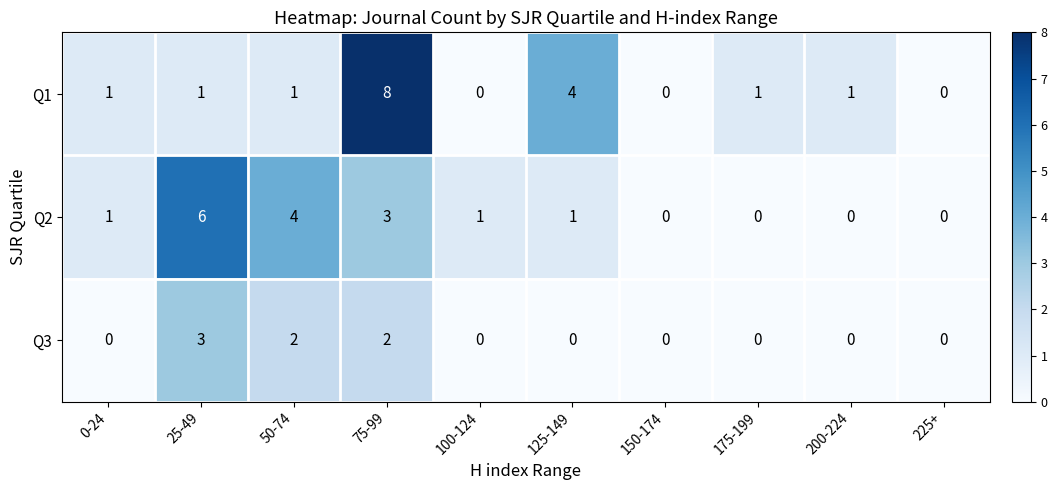

Which series has the largest range (max minus min)?

Q1